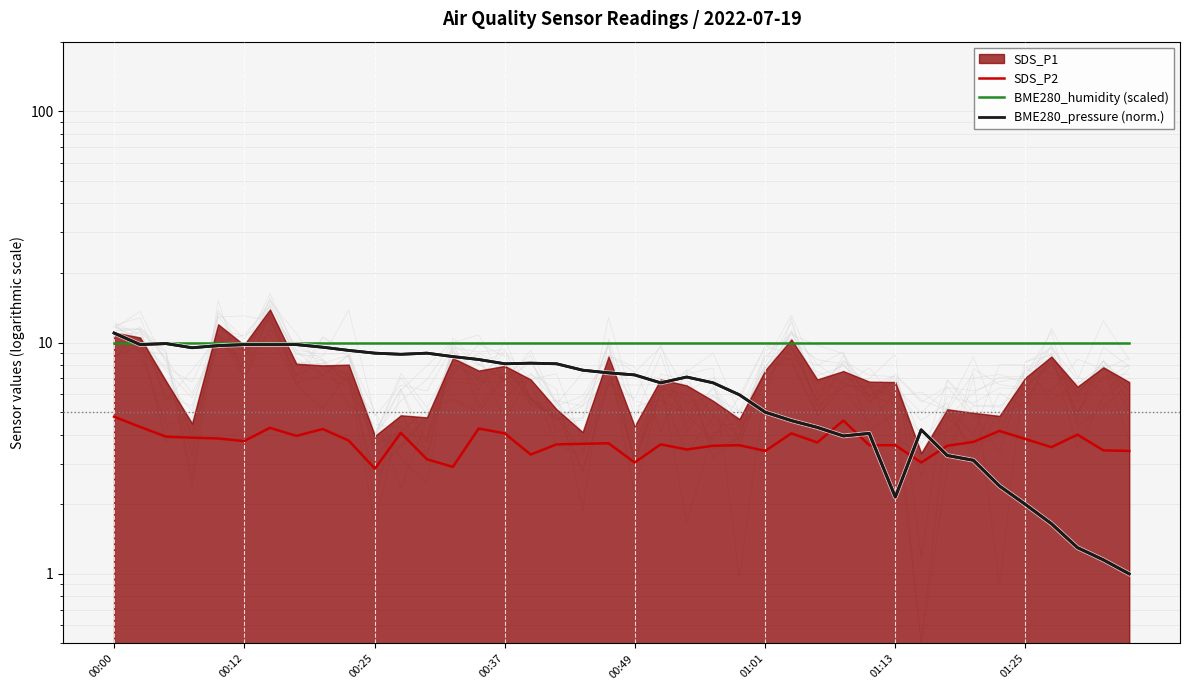

How many lines are shown in the chart?

3